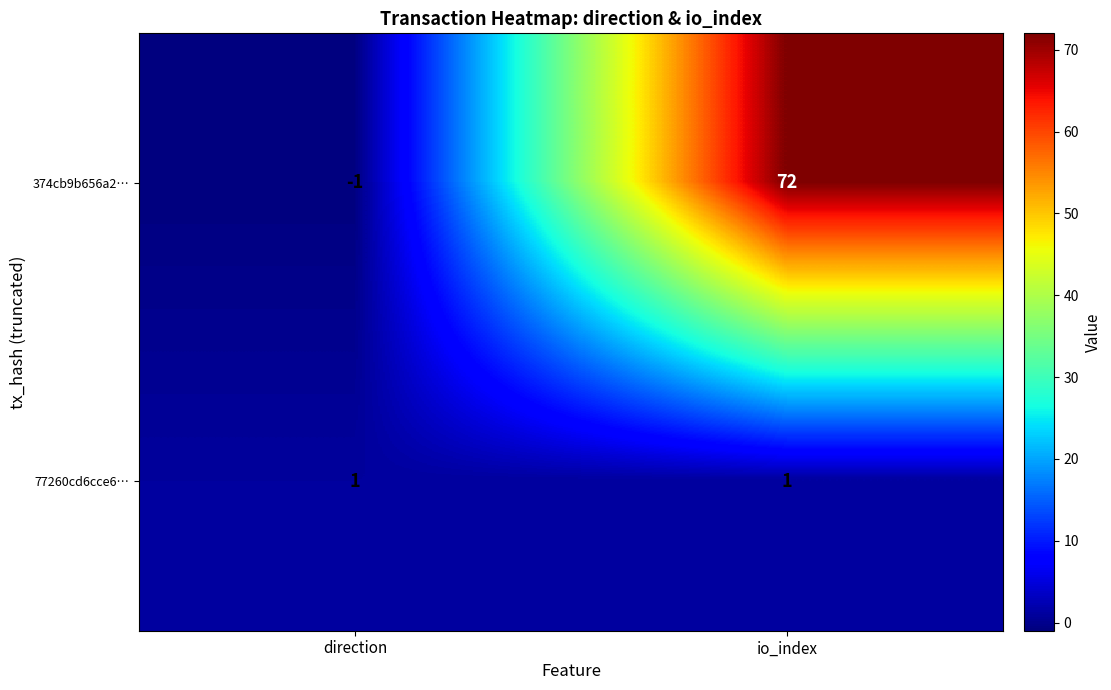

The value of 374cb9b656a2… at direction is -1. True or false?

True